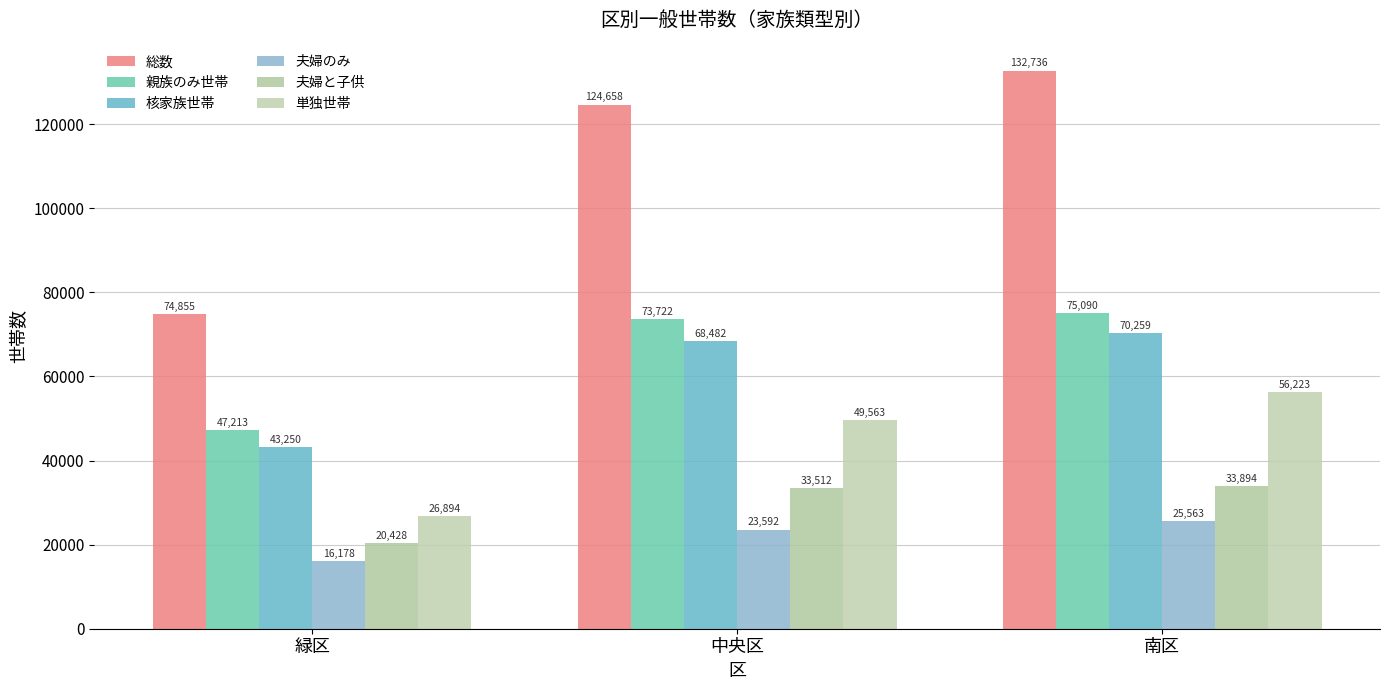

What is the sum of the 総数 values at 中央区 and 緑区?

199513